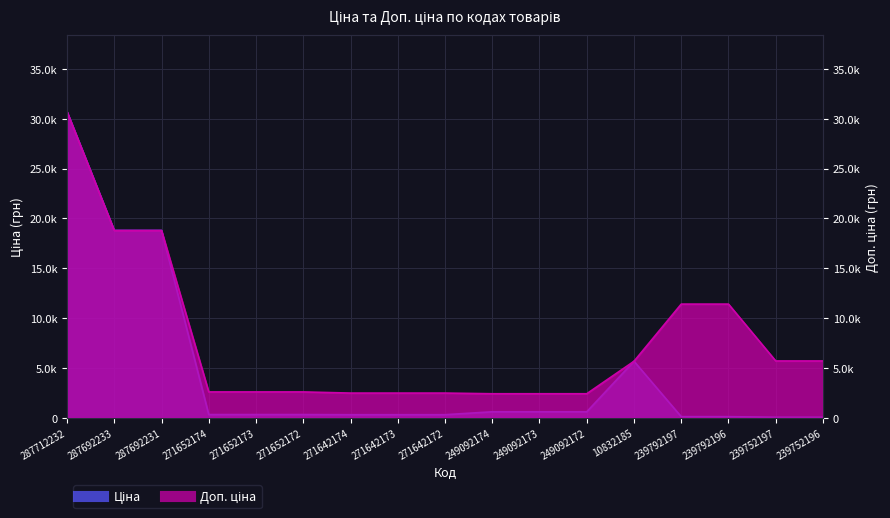

At which label is Доп. ціна closest to 16565?

287692233